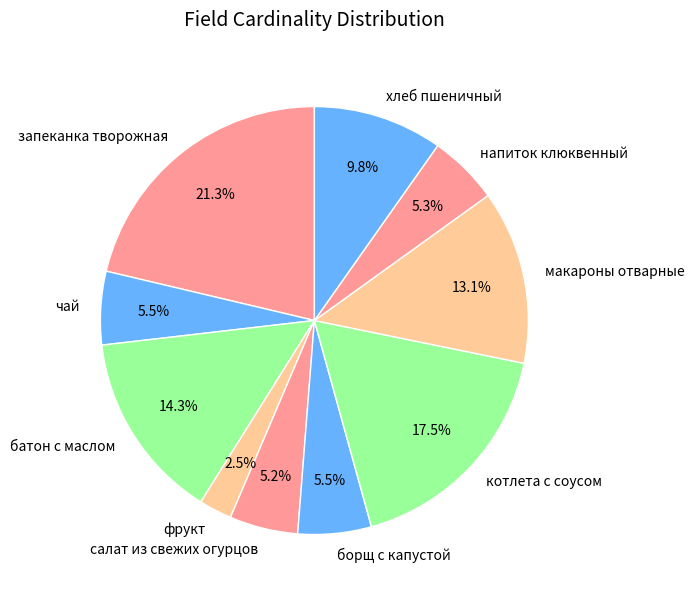

What is the ratio of the value at чай to the value at фрукт?

2.2